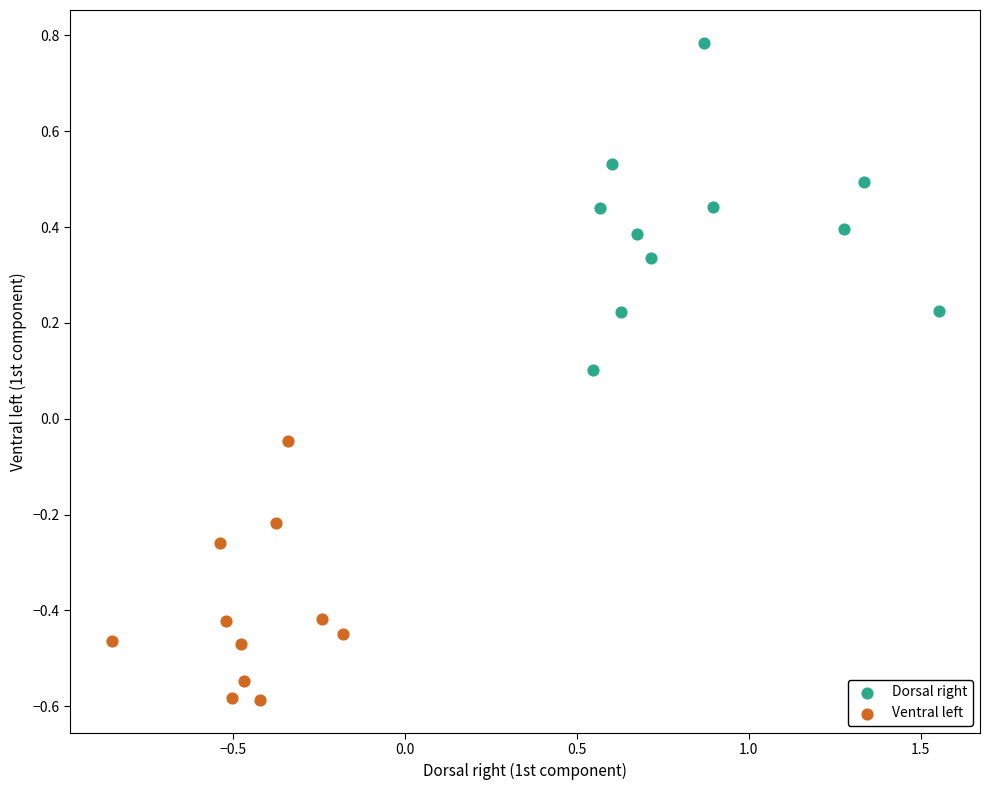

Which series reaches the maximum Y coordinate?

Dorsal right